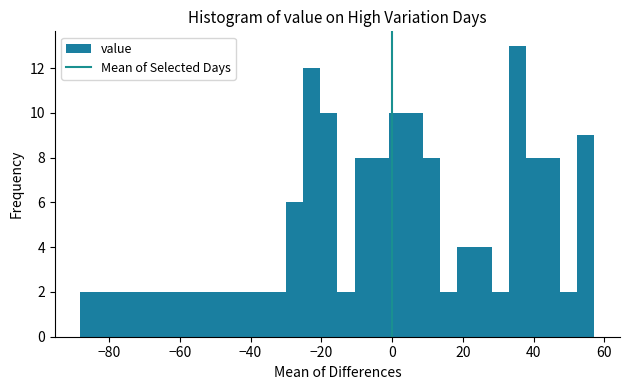

Around what value on the x-axis is the tallest bar? Give the approximate position of its centre, as read against the axis.

36